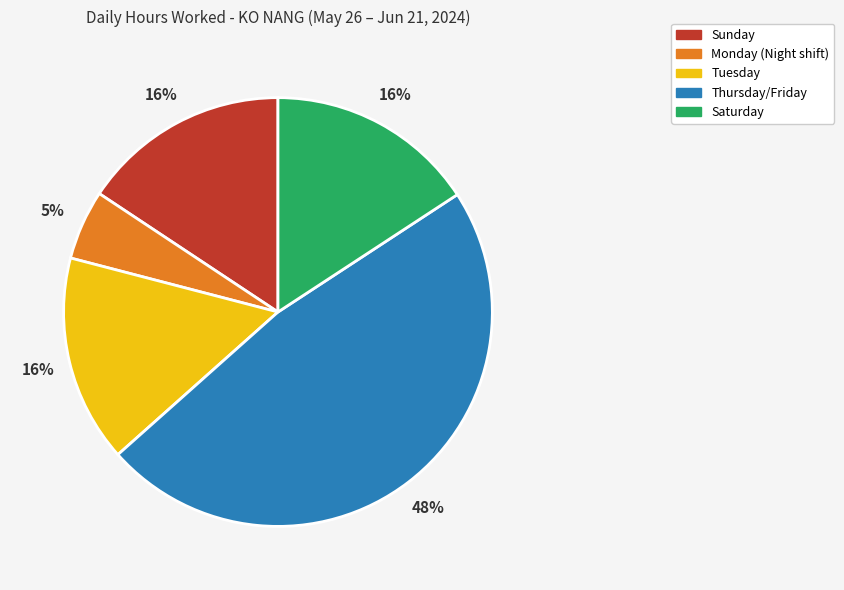

True or false: Monday (Night shift) accounts for 5% of the total.

True